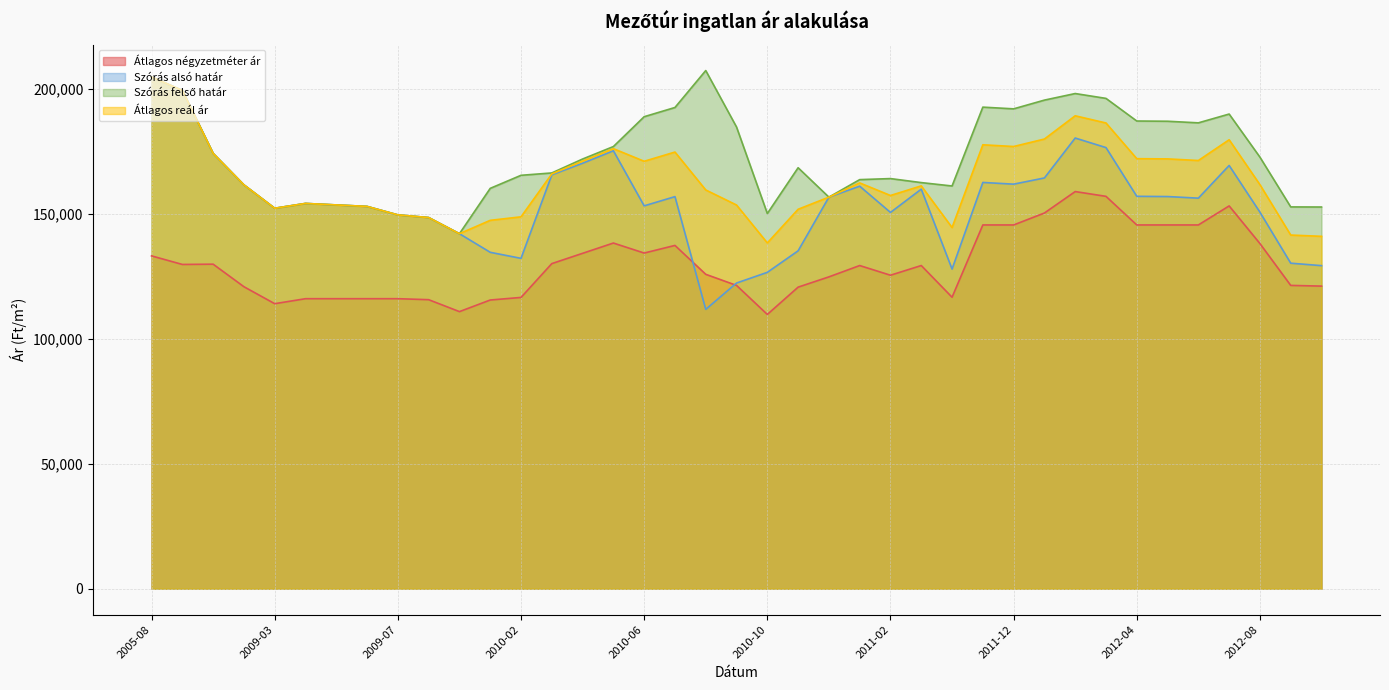

What is the lowest value of the Szórás felső határ series?

141991